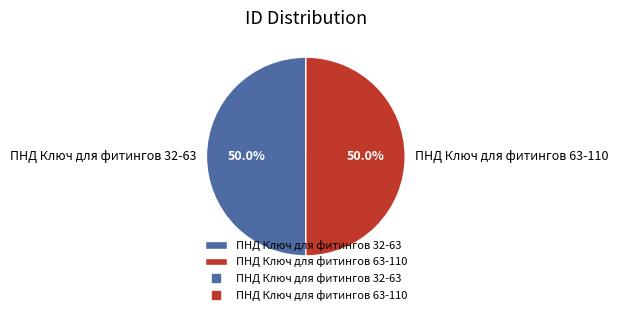

To the nearest percent, what portion does ПНД Ключ для фитингов 63-110 represent?

50%